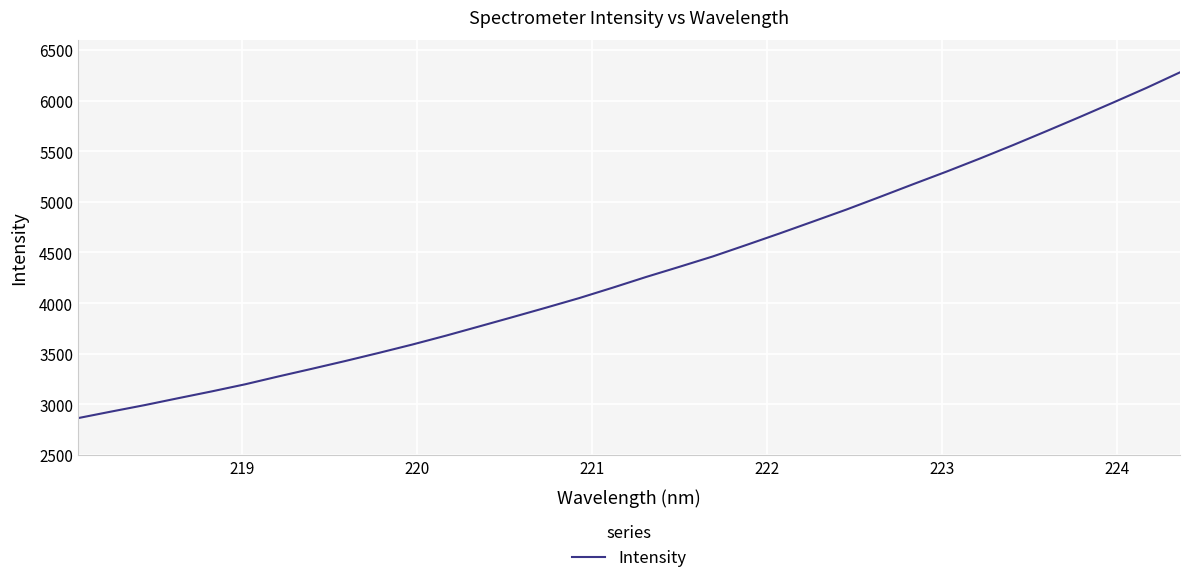

What is the difference between the maximum and minimum values?

3414.1